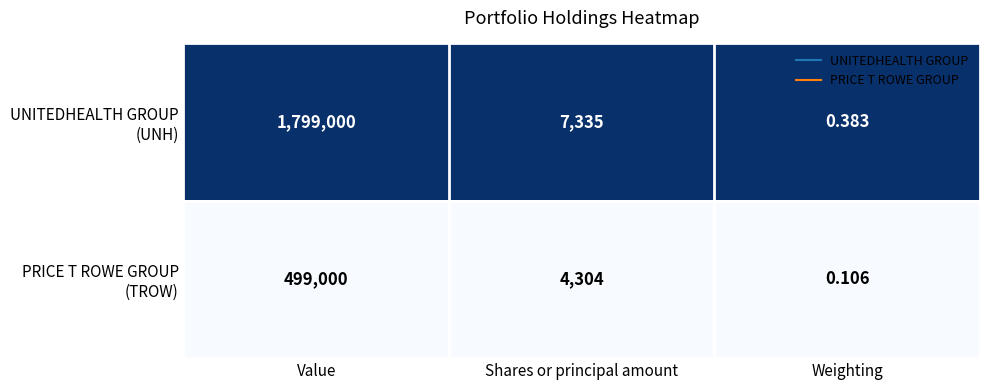

At which category is the sum across all series the highest?

Value